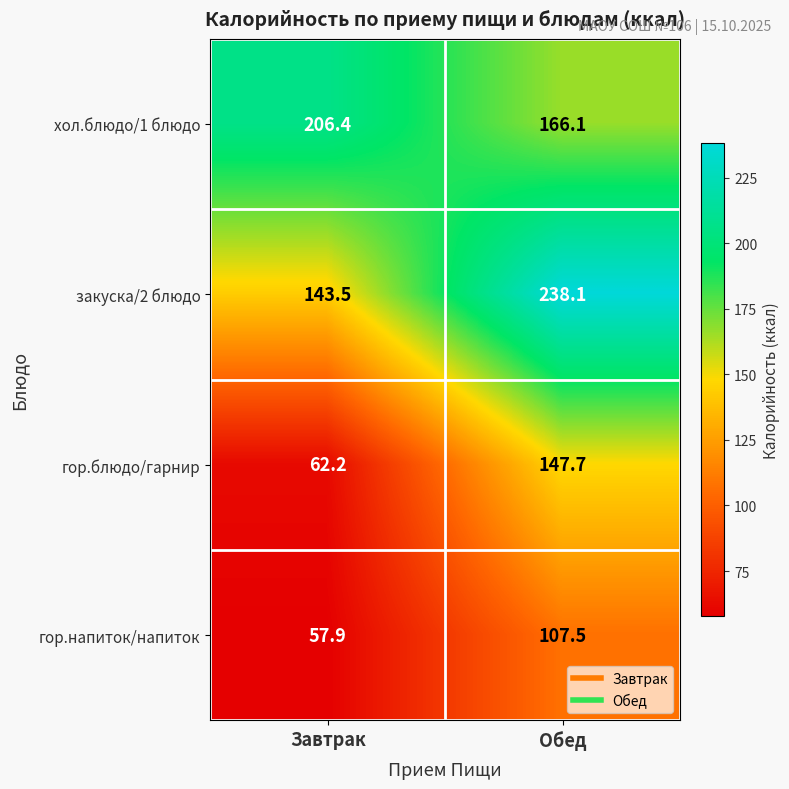

Which series changed the most between Завтрак and Обед?

закуска/2 блюдо